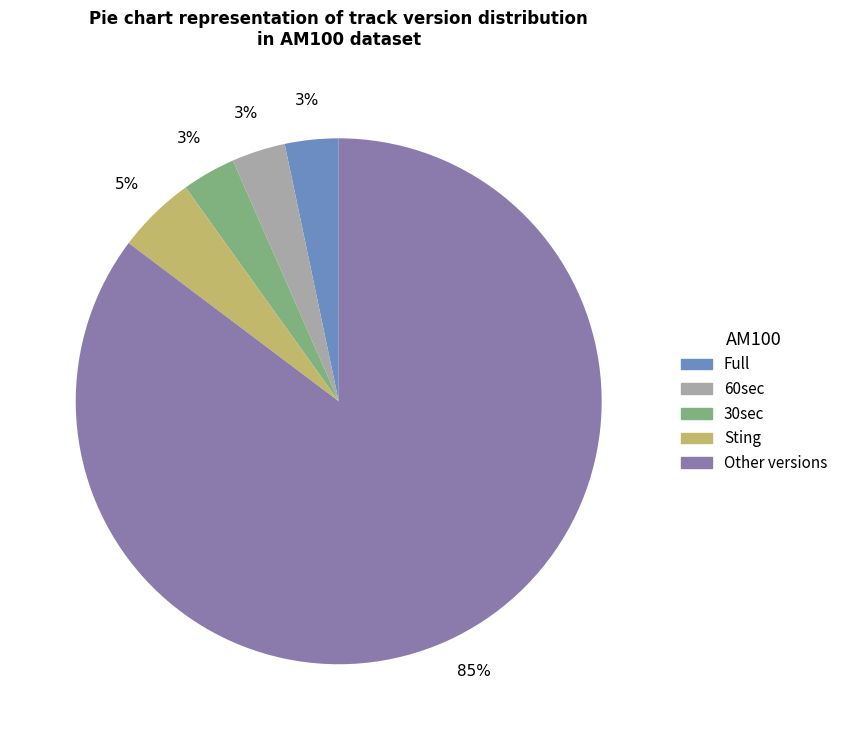

Which has a higher value, 60sec or Other?

Other